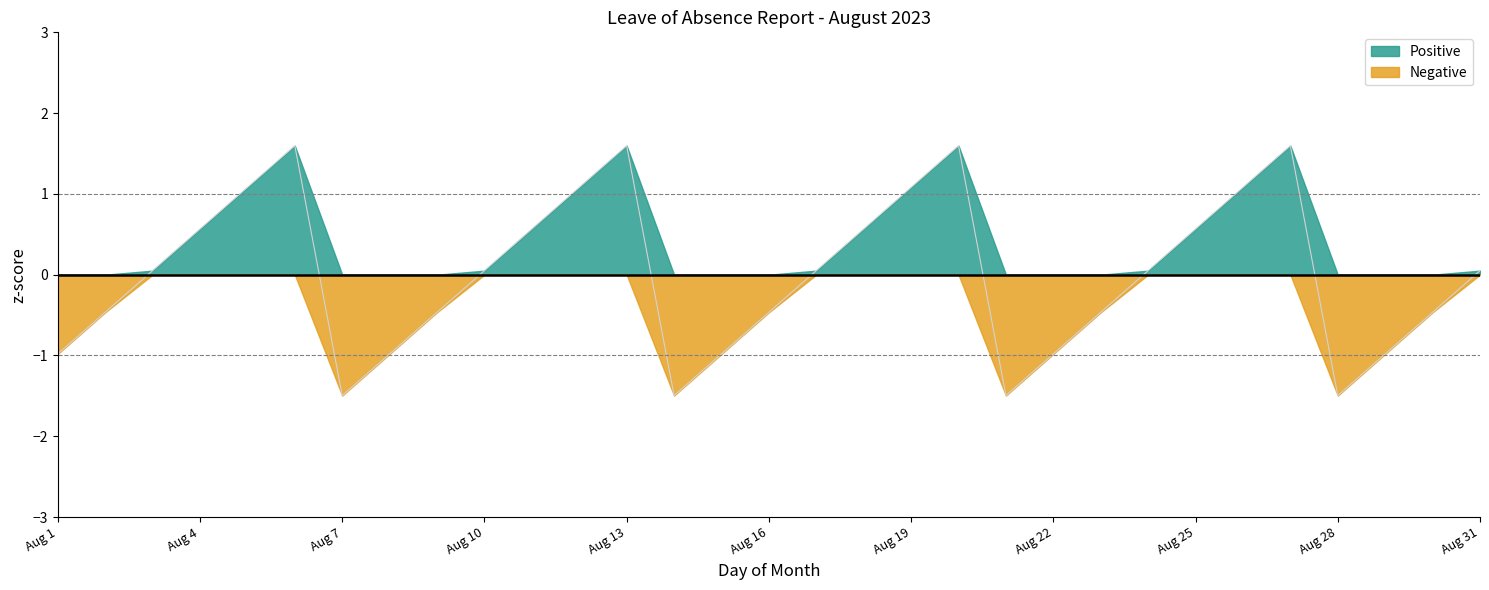

Does the chart display data point markers on the line(s)?

No